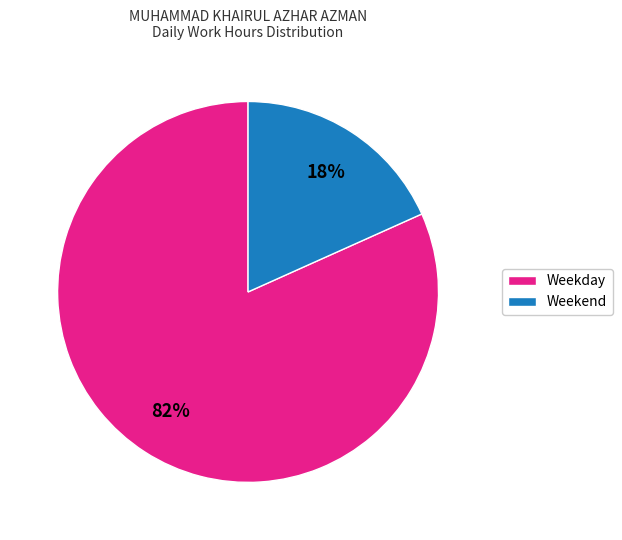

Is there any slice that represents more than half of the pie?

Yes